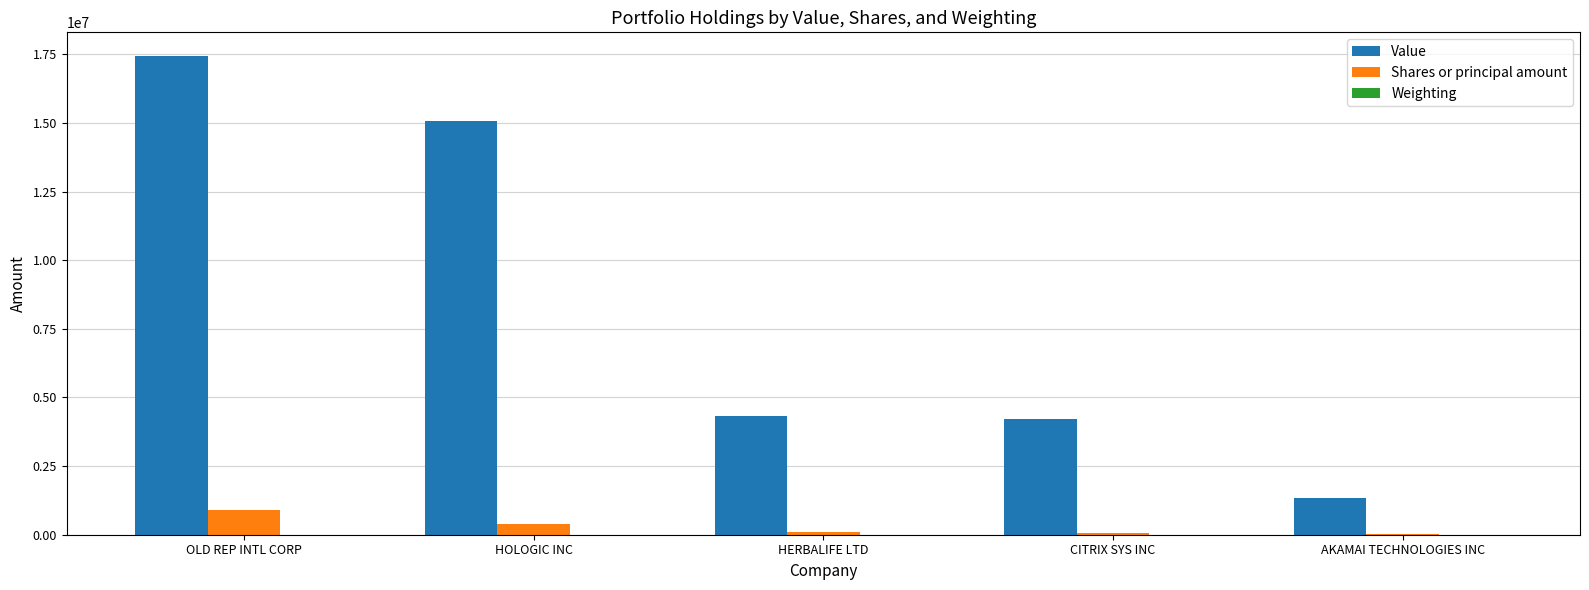

How many groups of bars are there?

5